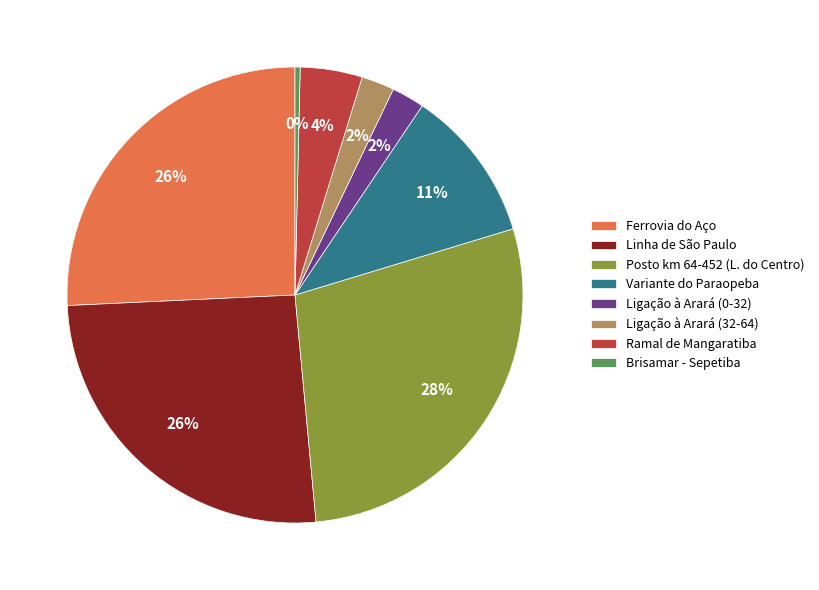

How many slices are in this pie chart?

8